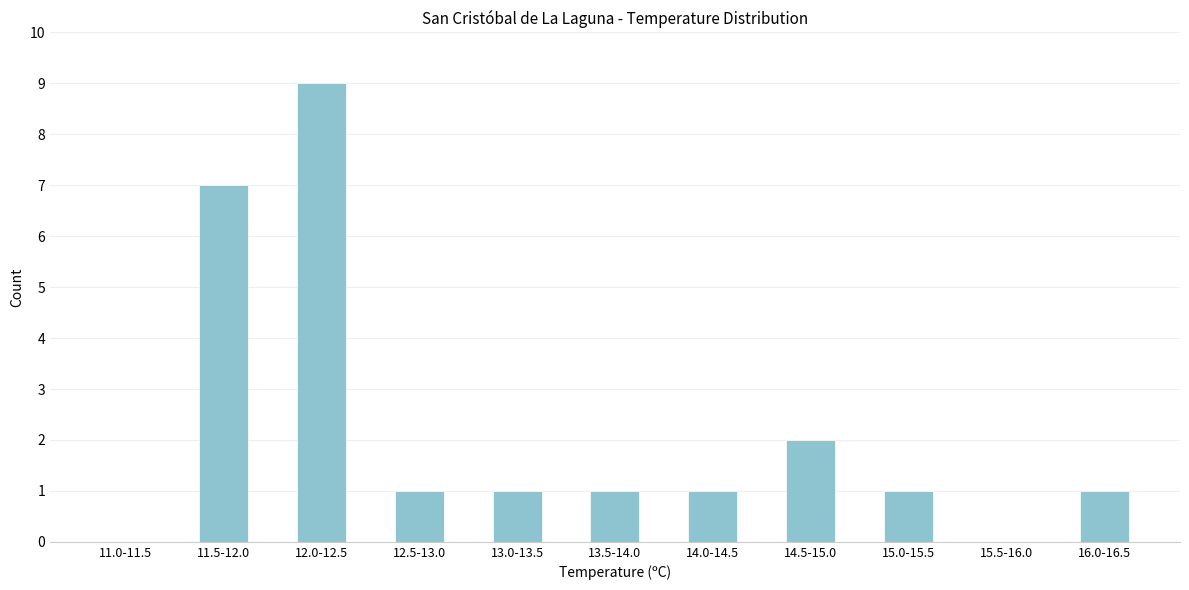

Reading left to right, what are all the values shown in this chart?

11.0-11.5=0	11.5-12.0=7	12.0-12.5=9	12.5-13.0=1	13.0-13.5=1	13.5-14.0=1	14.0-14.5=1	14.5-15.0=2	15.0-15.5=1	15.5-16.0=0	16.0-16.5=1